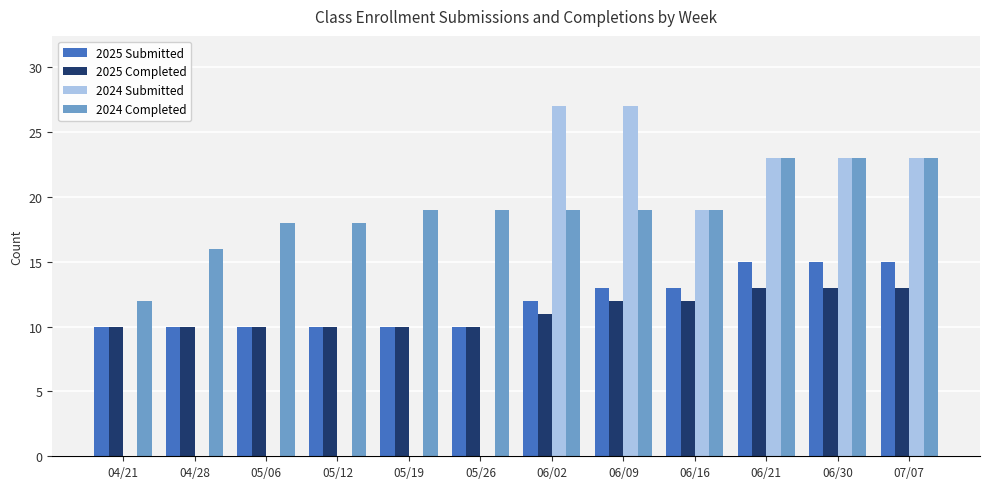

What is the highest value of the 2025 Completed series?

13